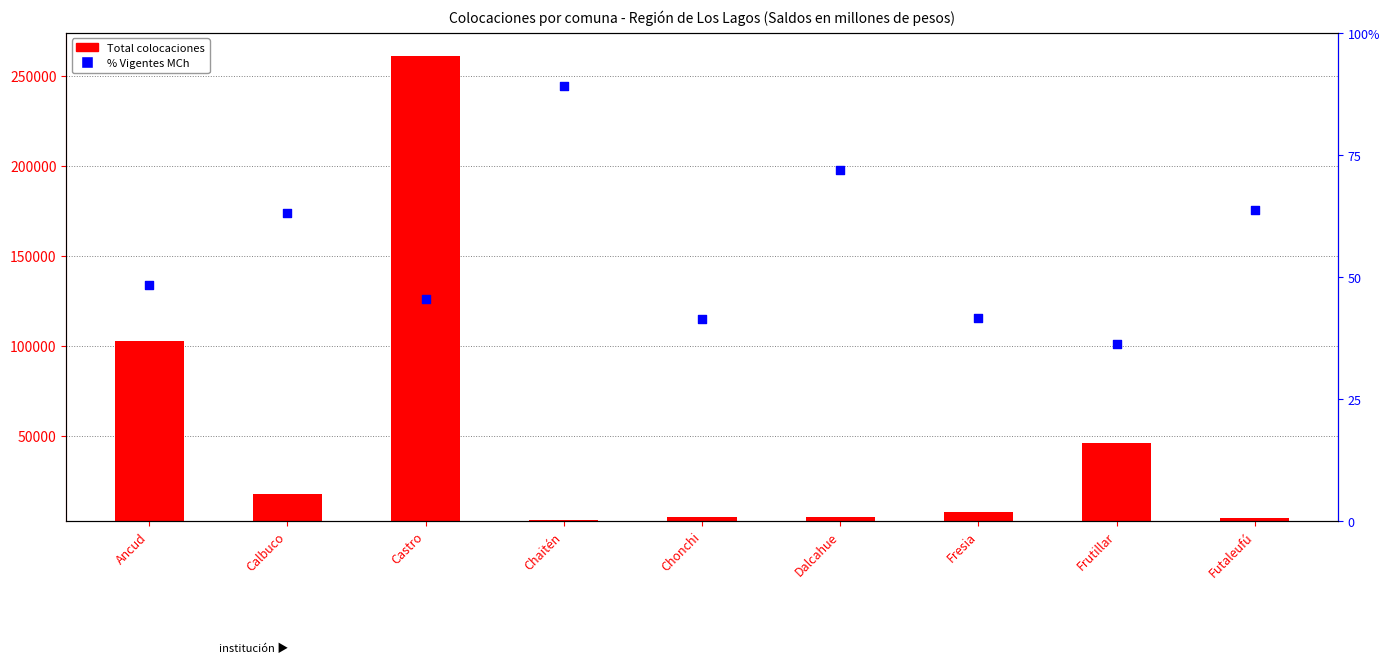

Which series has the largest total across all categories?

Total colocaciones